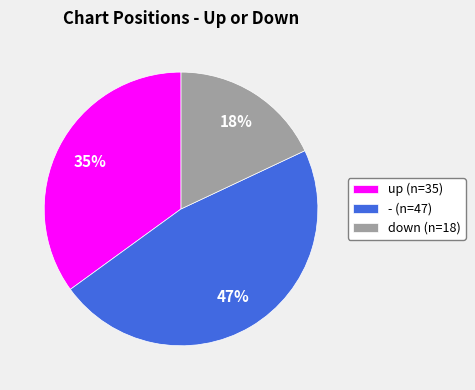

To the nearest percent, what is the difference between the largest and smallest slice percentages?

29%